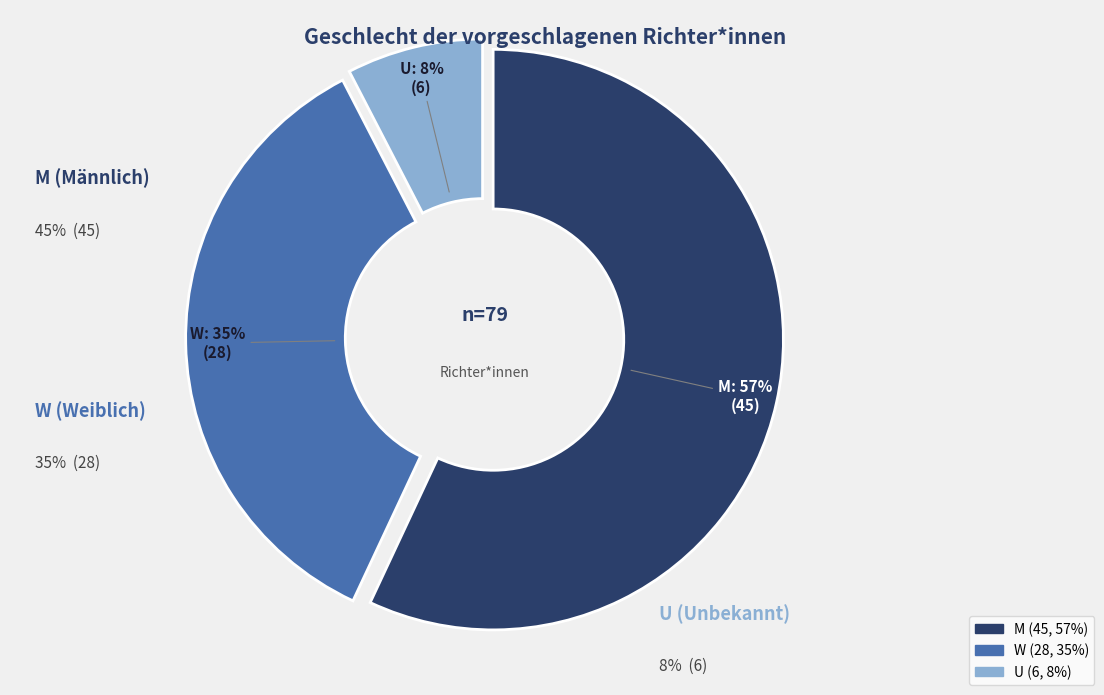

Rank the categories by value from lowest to highest.

U, W, M